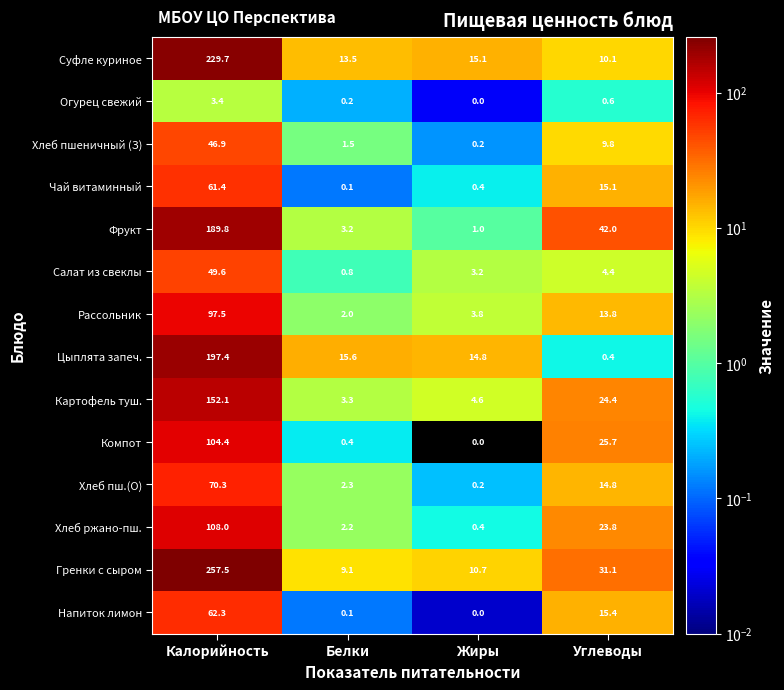

Rank the series by their maximum value, from lowest to highest.

Огурец свежий, Хлеб пшеничный (З), Салат из свеклы, Чай витаминный, Напиток лимон, Хлеб пш.(О), Рассольник, Компот, Хлеб ржано-пш., Картофель туш., Фрукт, Цыплята запеч., Суфле куриное, Гренки с сыром